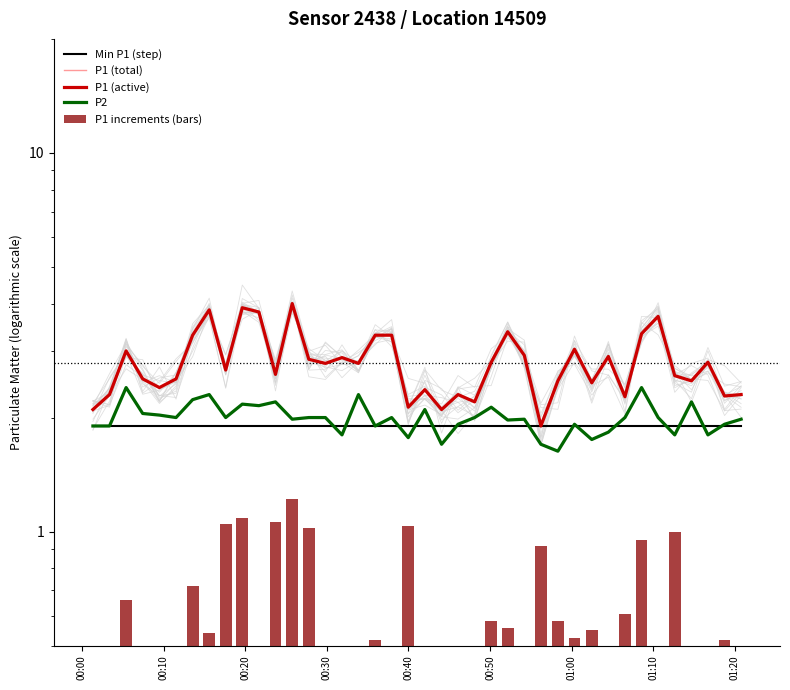

What is the difference between the maximum and second lowest values in the P1 (total) series?

1.9